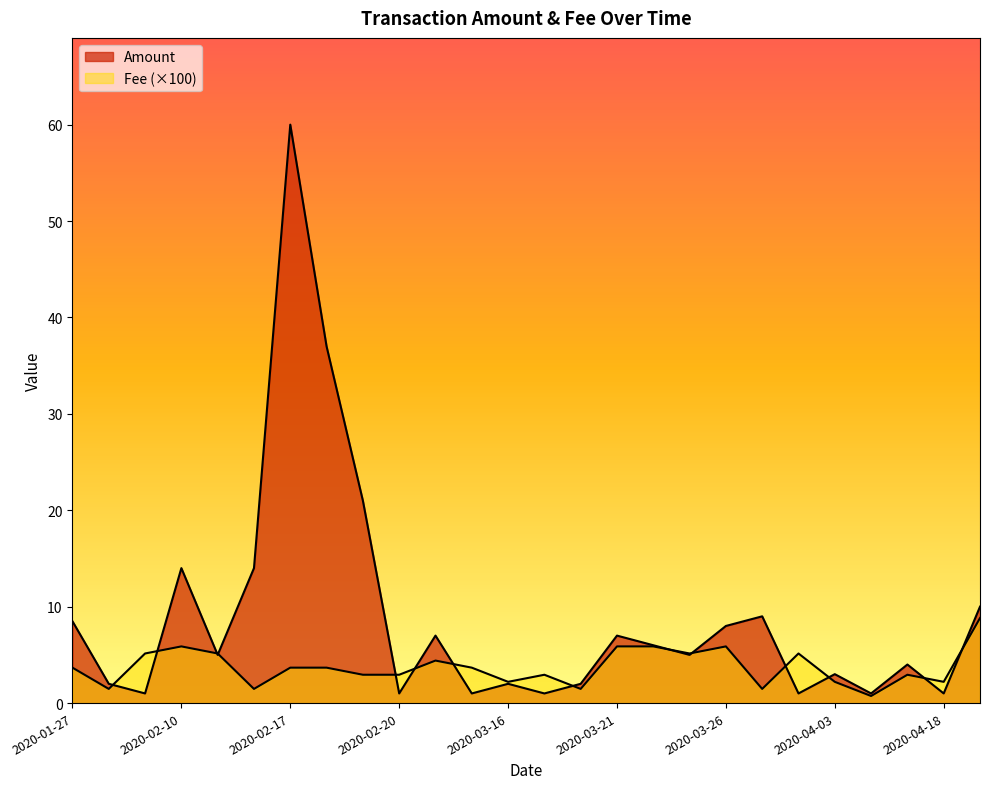

What are all the series names shown in the legend?

Amount, Fee